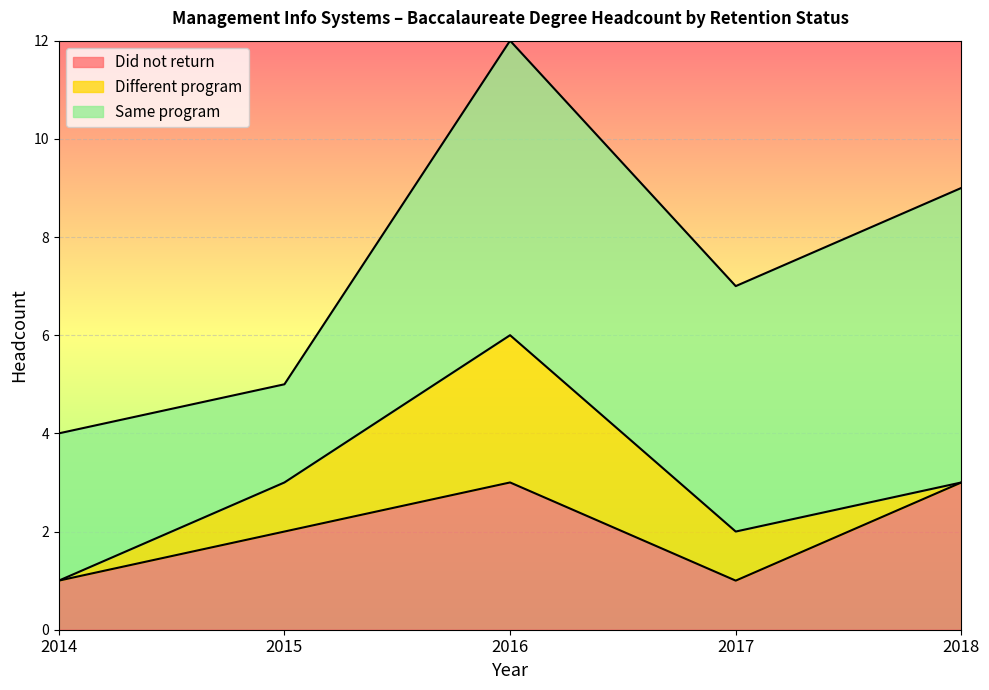

What is the approximate value of Different program (2016) at 2017?

1